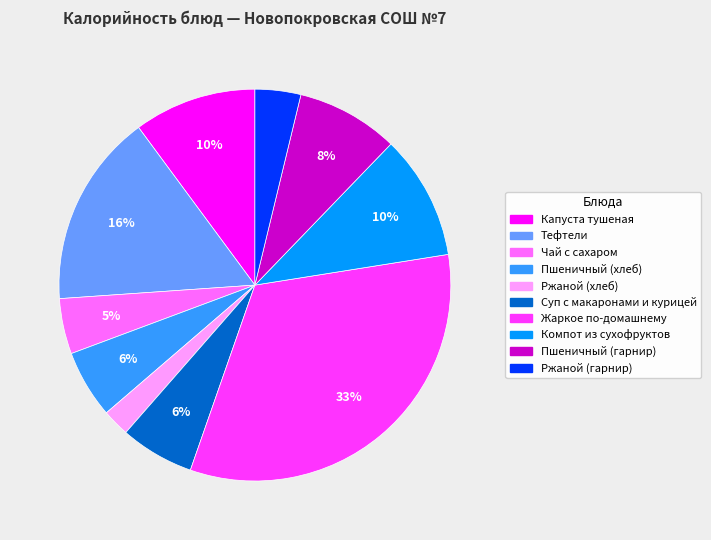

Is the sum of Пшеничный (гарнир) and Суп с макаронами и курицей greater than half?

No